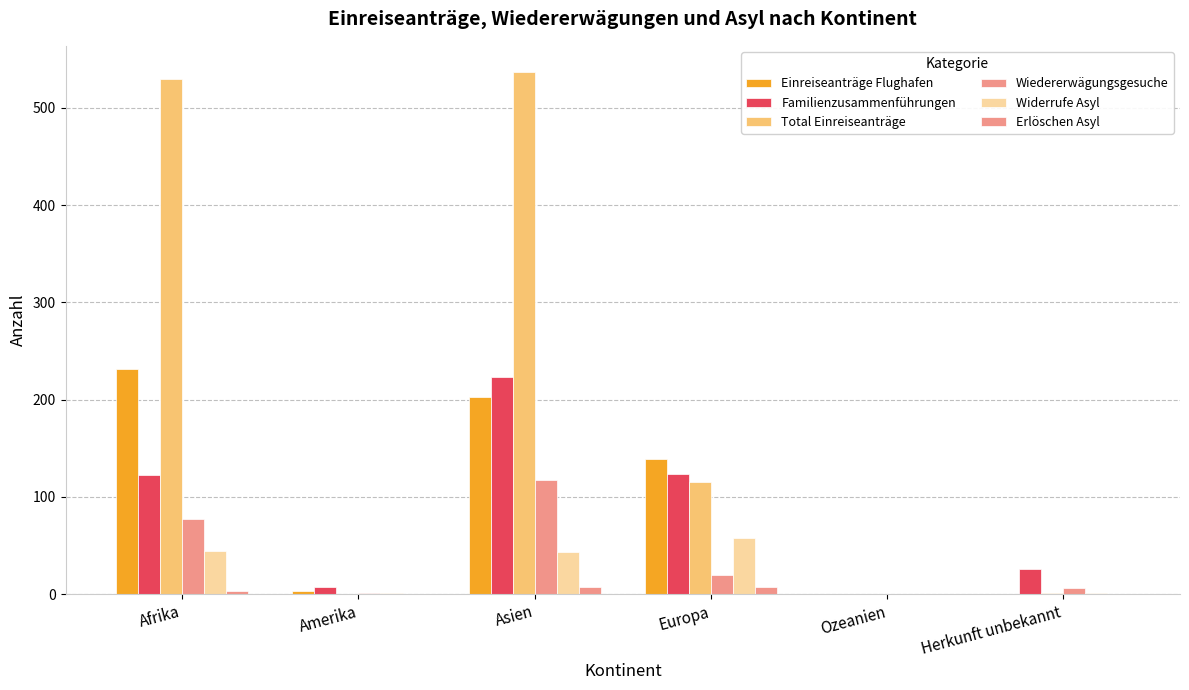

What is the difference between the maximum and minimum values in the Erlöschen Asyl series?

7